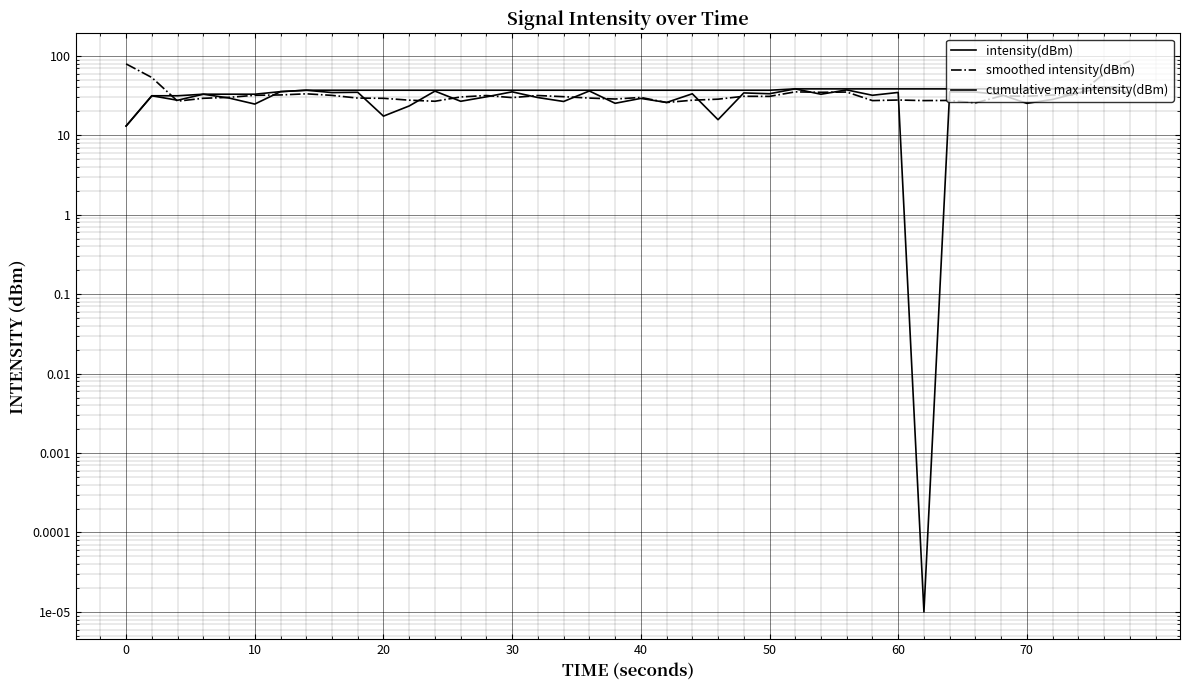

What is the label of the 2nd point from the left?

10